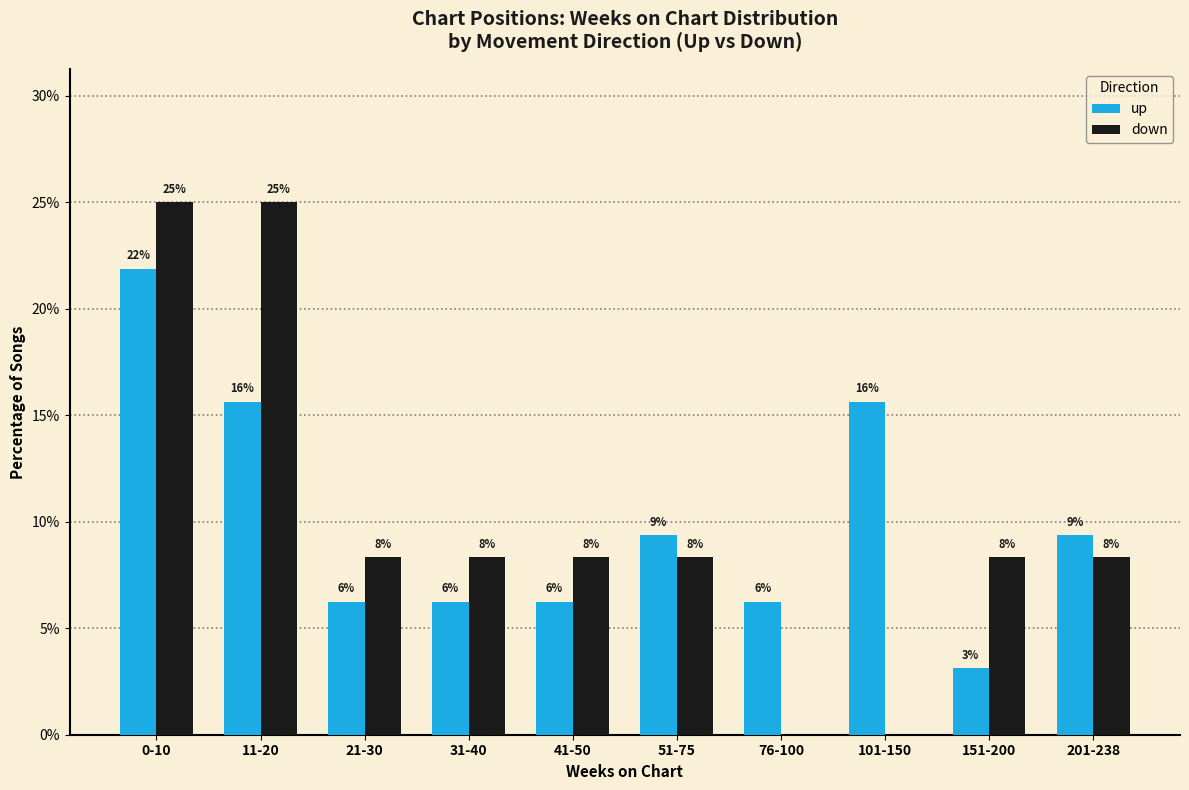

What are all the series names shown in the legend?

up, down